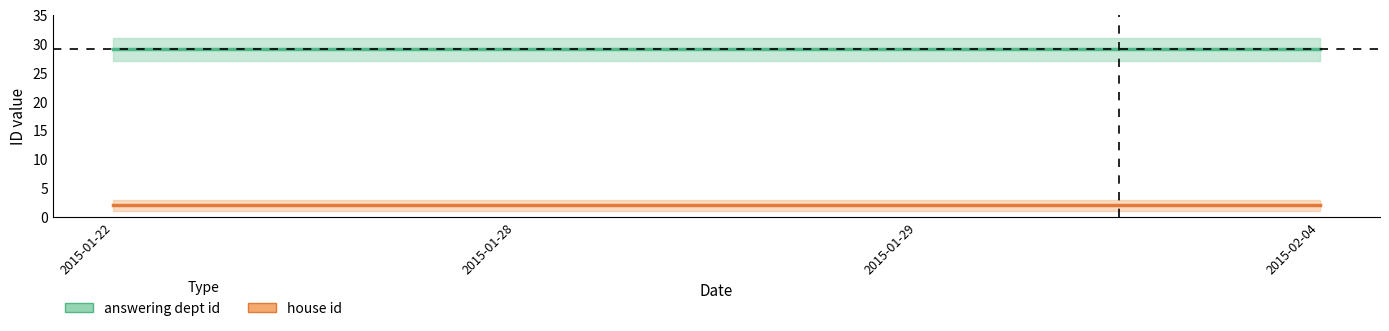

Does the chart have visible grid lines?

No